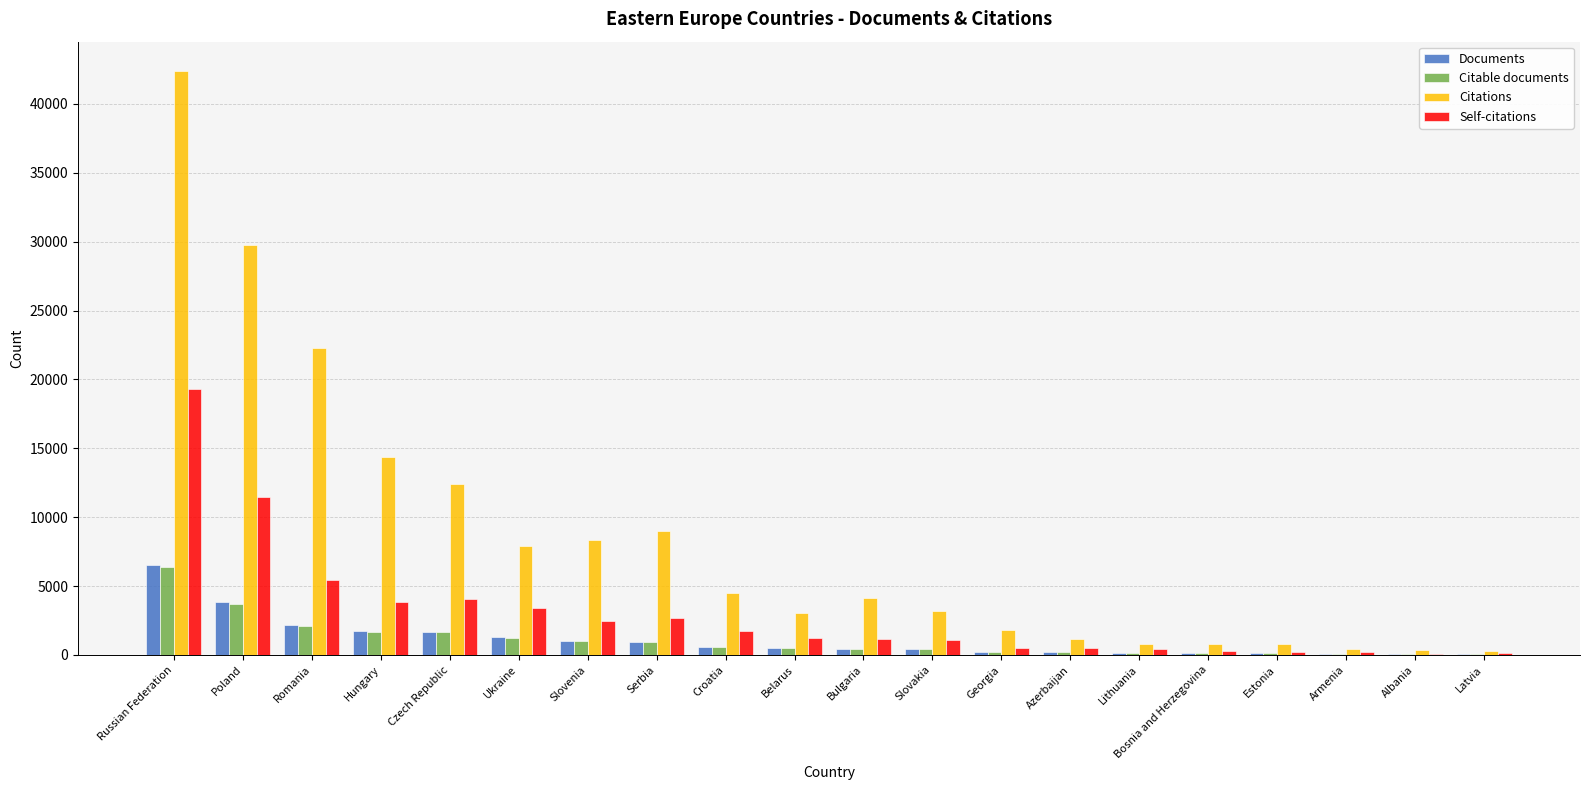

How many groups of bars are there?

20